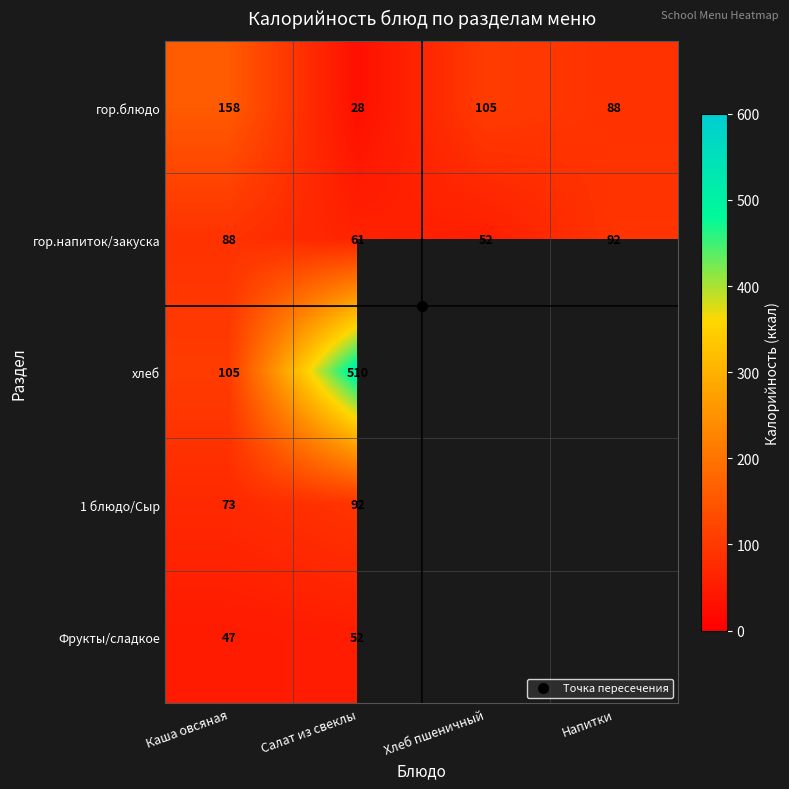

Which series changed the most between Хлеб пшеничный and Напитки?

гор.напиток/закуска